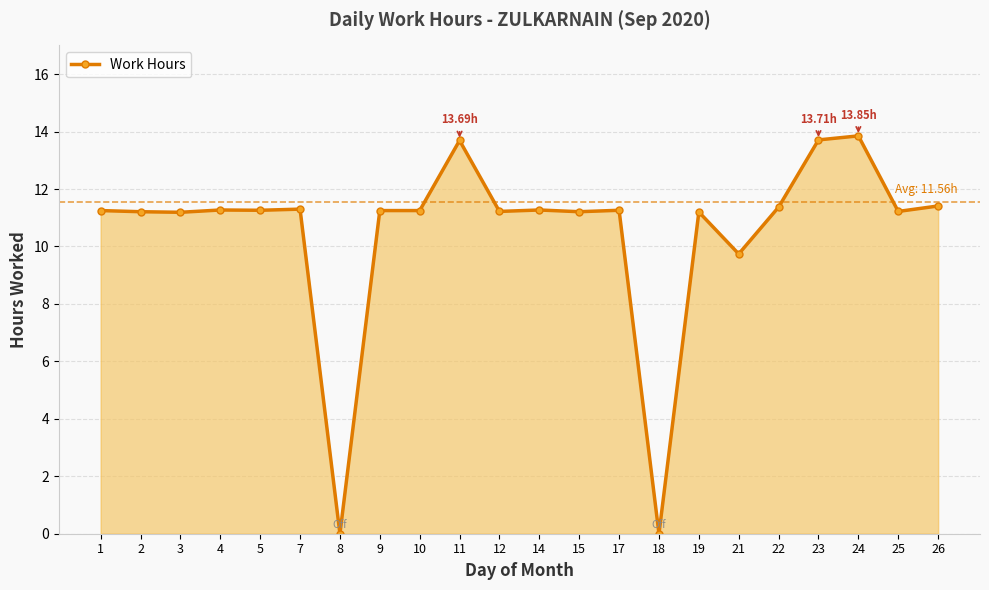

Where is the data nearest to the value 6?

21